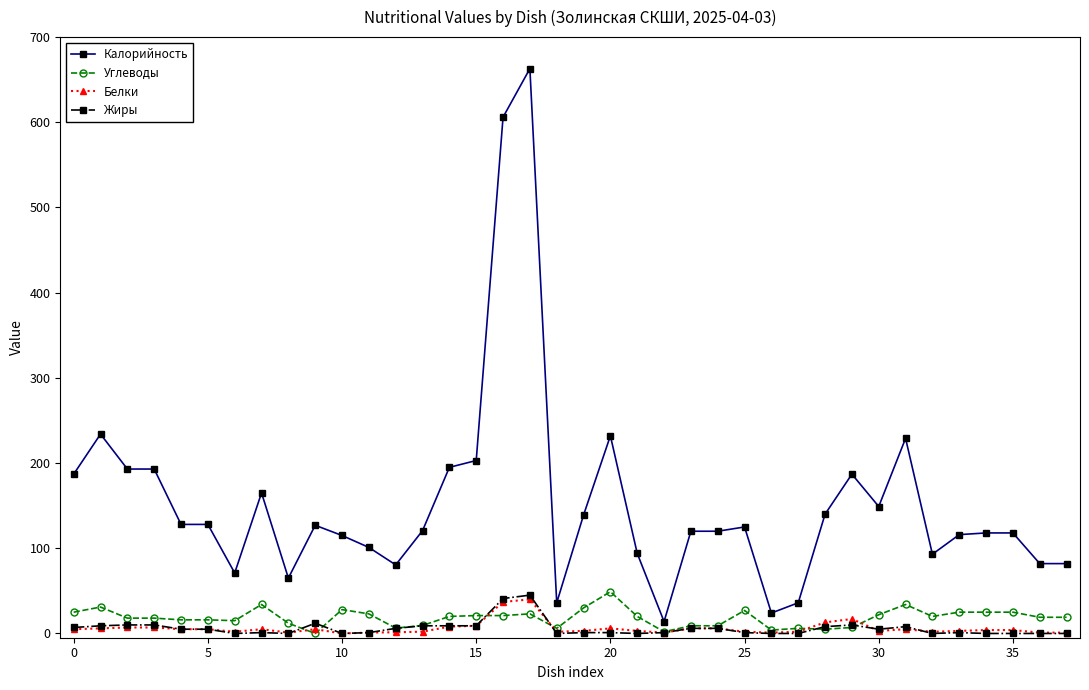

What is the value of the Углеводы point at the 31st from the left?

22.0